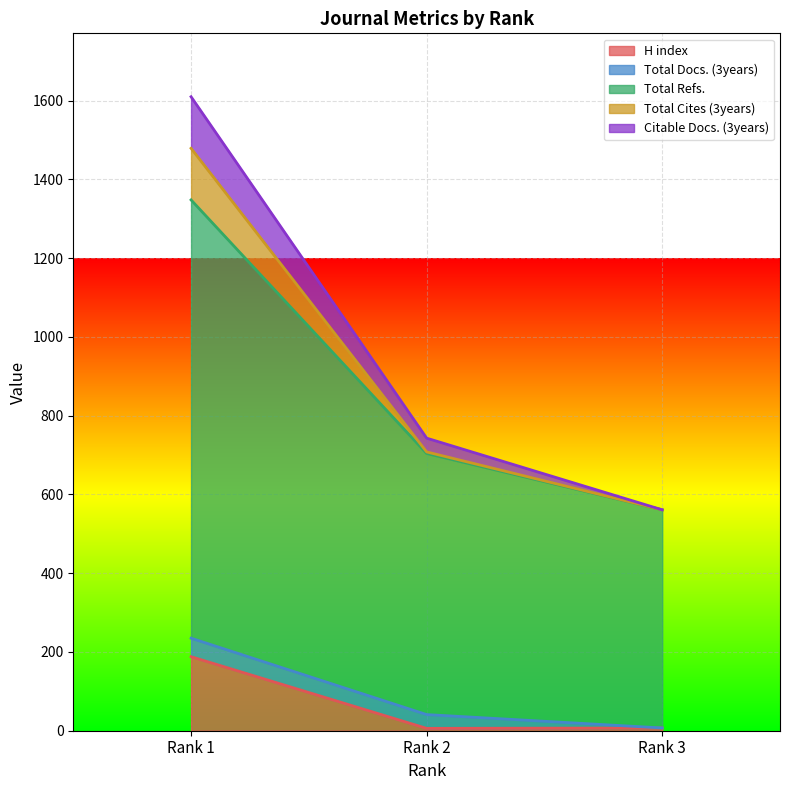

True or false: Total Cites (3years) has a value of 93 at Rank 1.

False